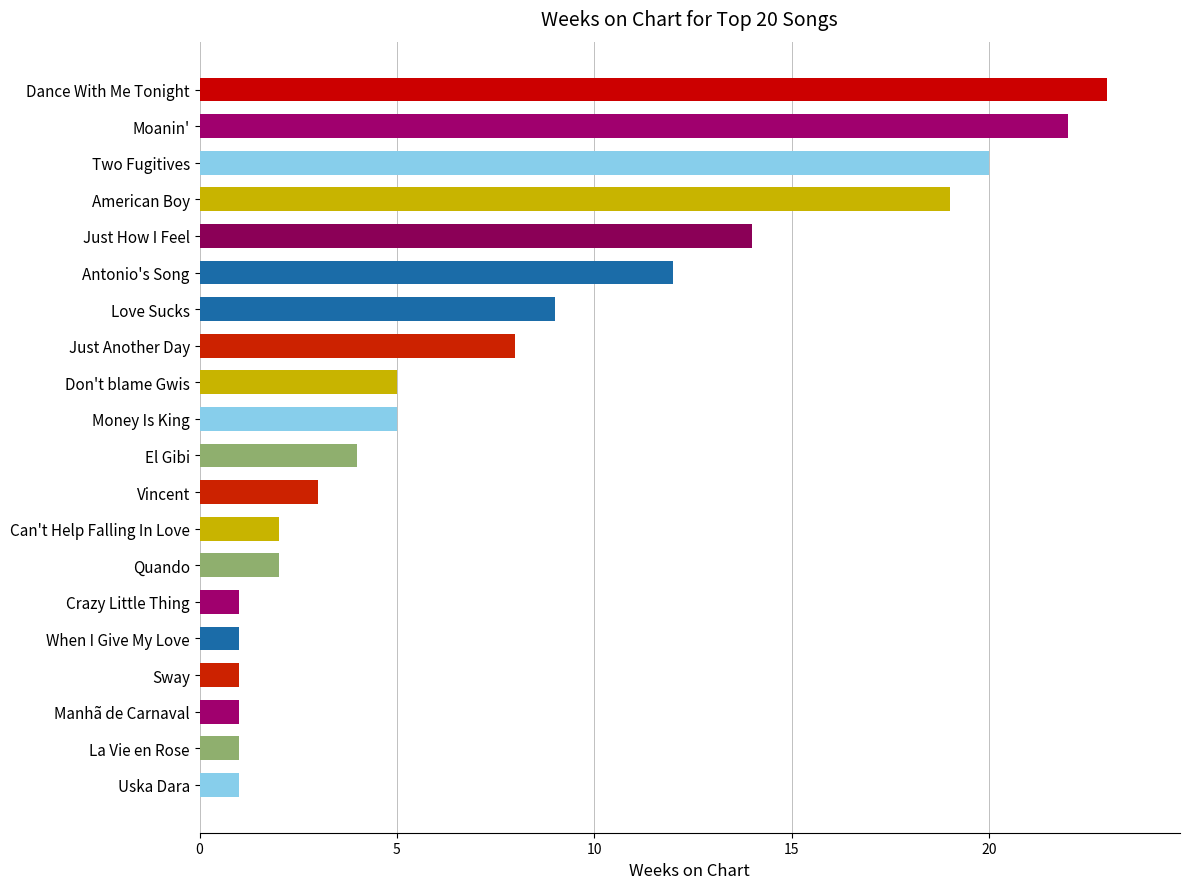

What is the sum of the values at Moanin' and American Boy?

41